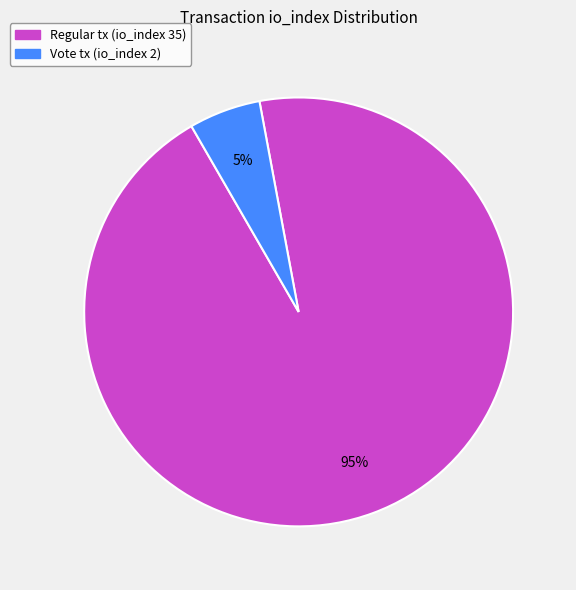

Does any single category account for the majority?

Yes